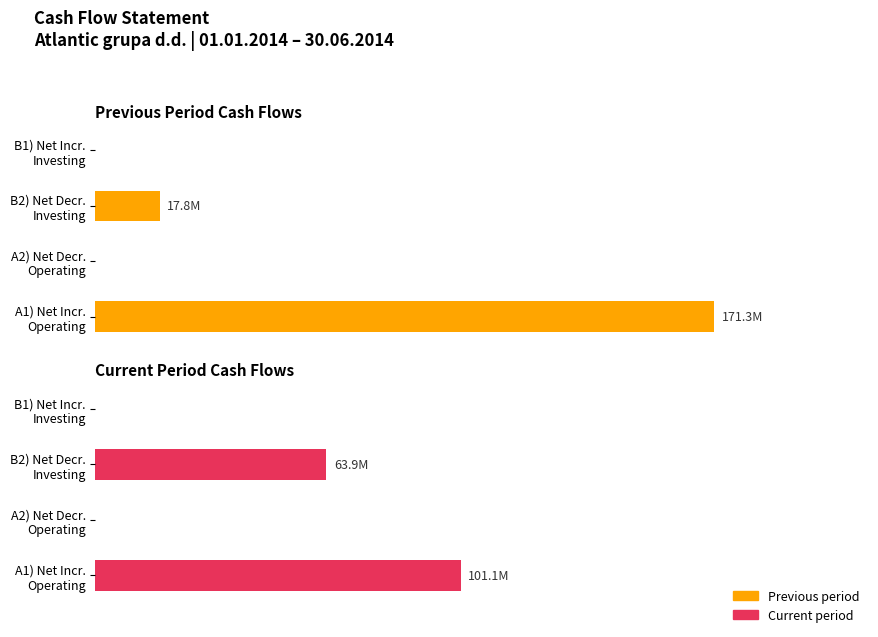

At how many categories does at least one series exceed 15946686?

2